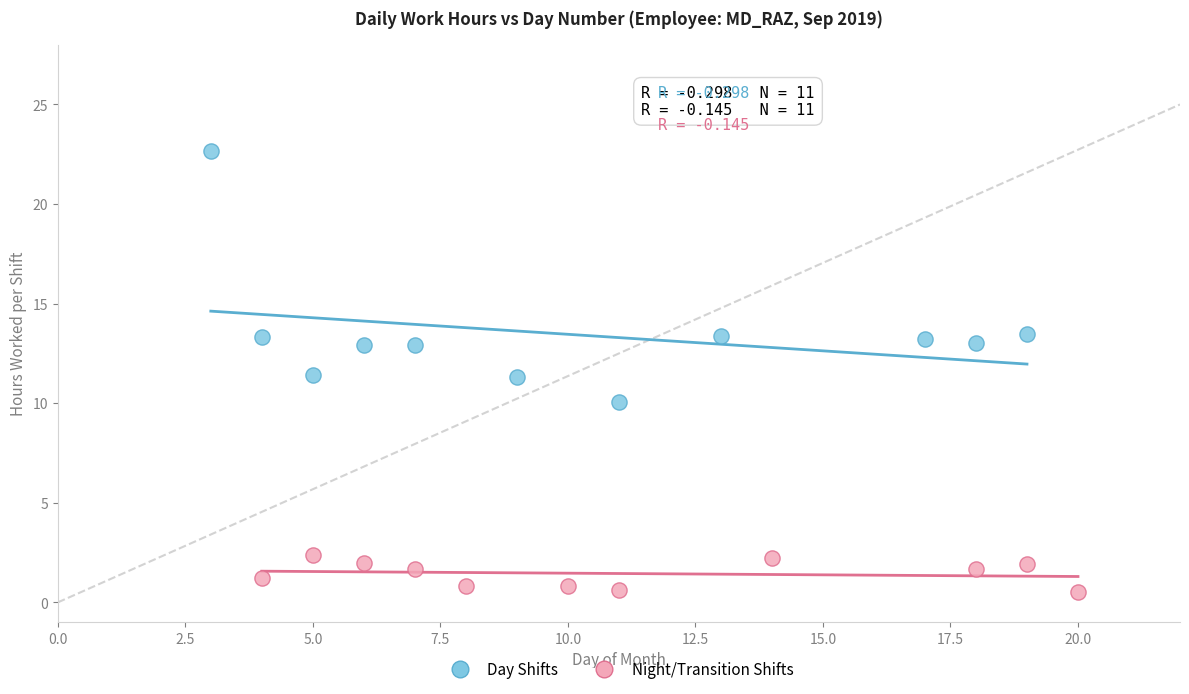

Which series reaches the maximum Y coordinate?

Day Shifts